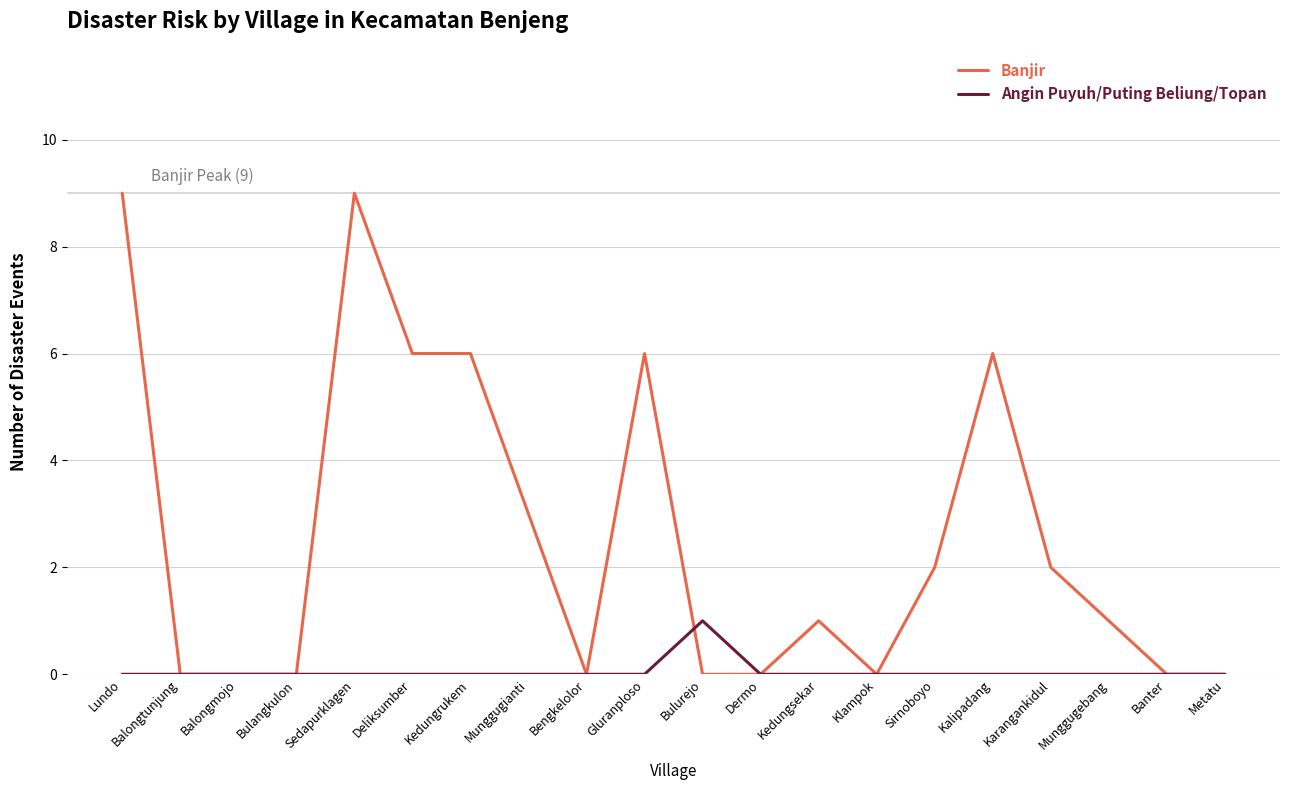

What position from the right is Kedungsekar?

8